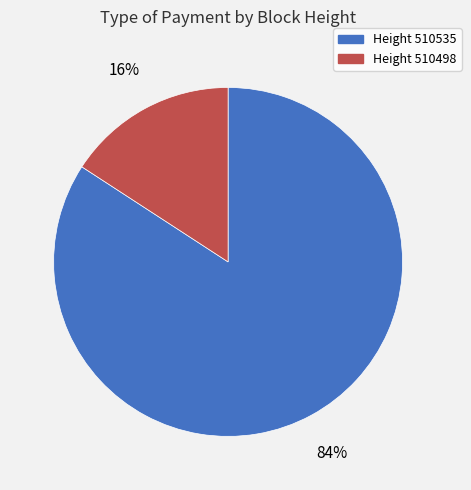

To the nearest percent, what is the average slice percentage?

50%